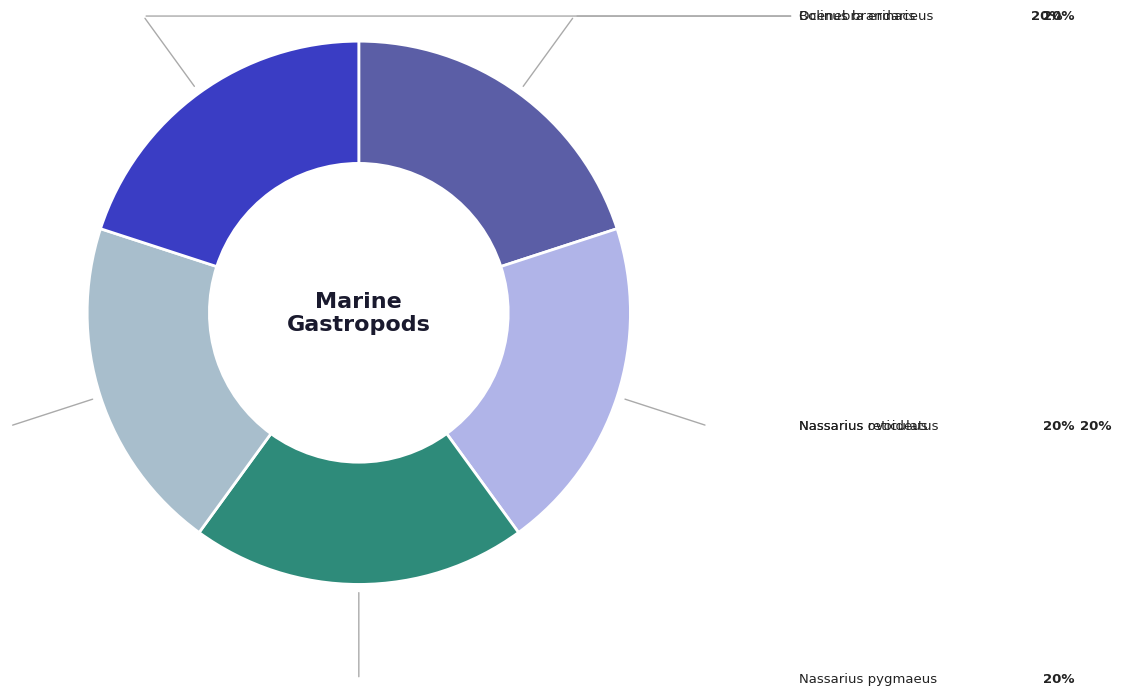

Does any single category account for the majority?

No